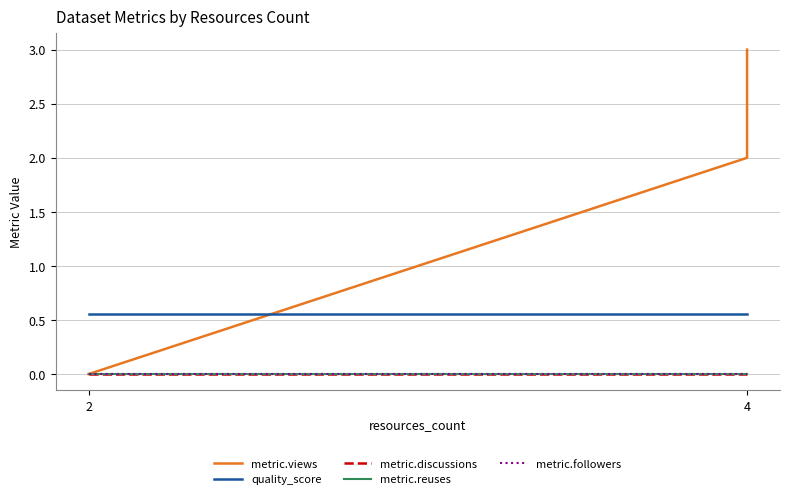

True or false: quality_score has more than 0 interior local peaks.

False